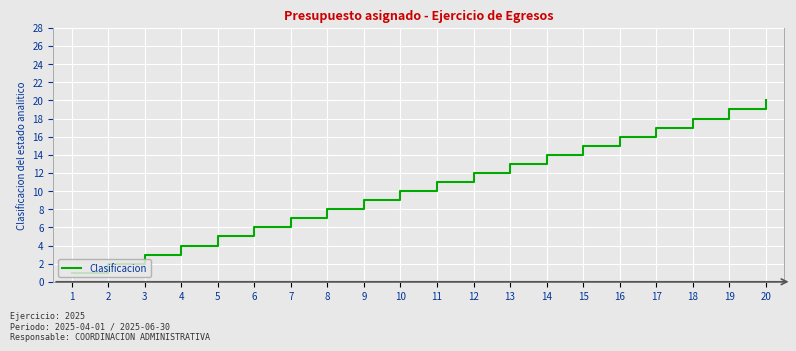

Reading right to left, transcribe all the data shown in this chart.

20	19	18	17	16	15	14	13	12	11	10	9	8	7	6	5	4	3	2	1